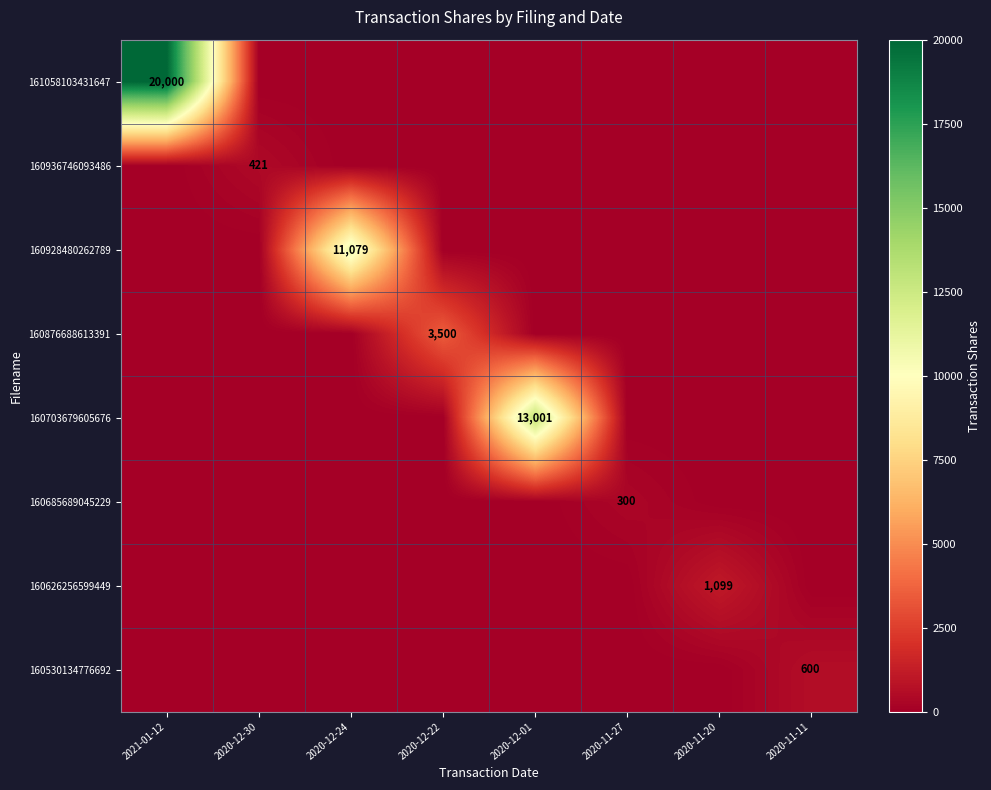

Is it true that 160703679605676 equals 13001 at 2020-12-01?

True